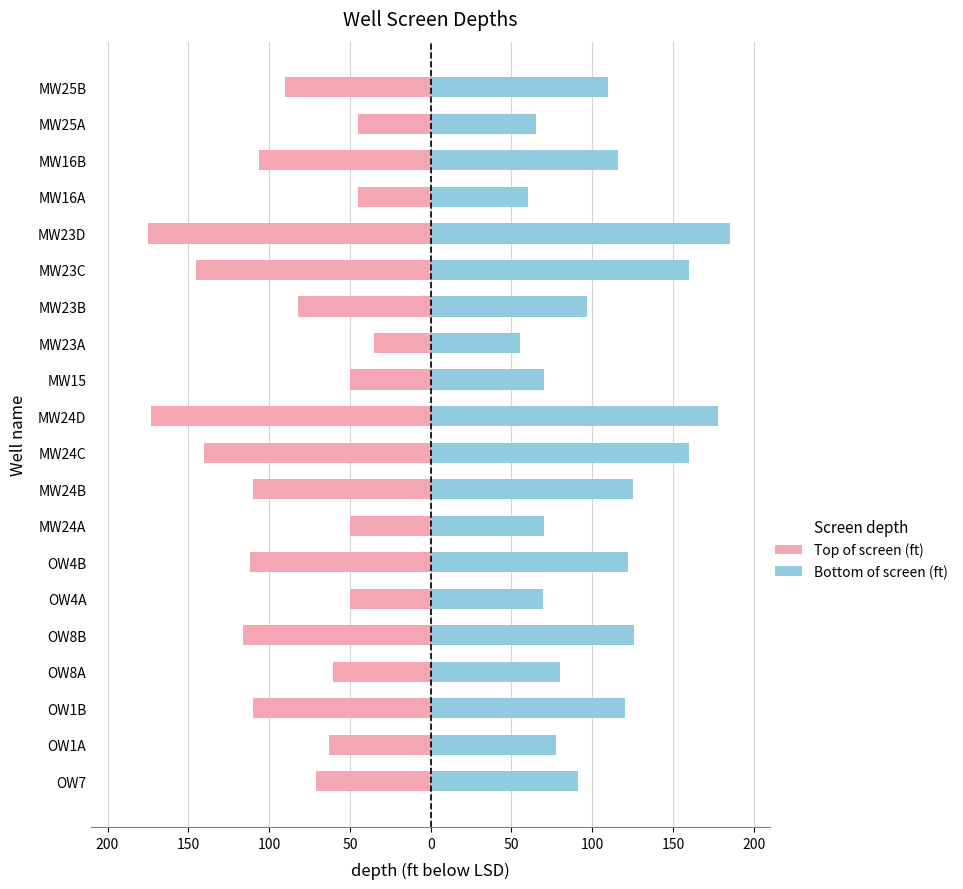

Count the number of categories in the chart.

20